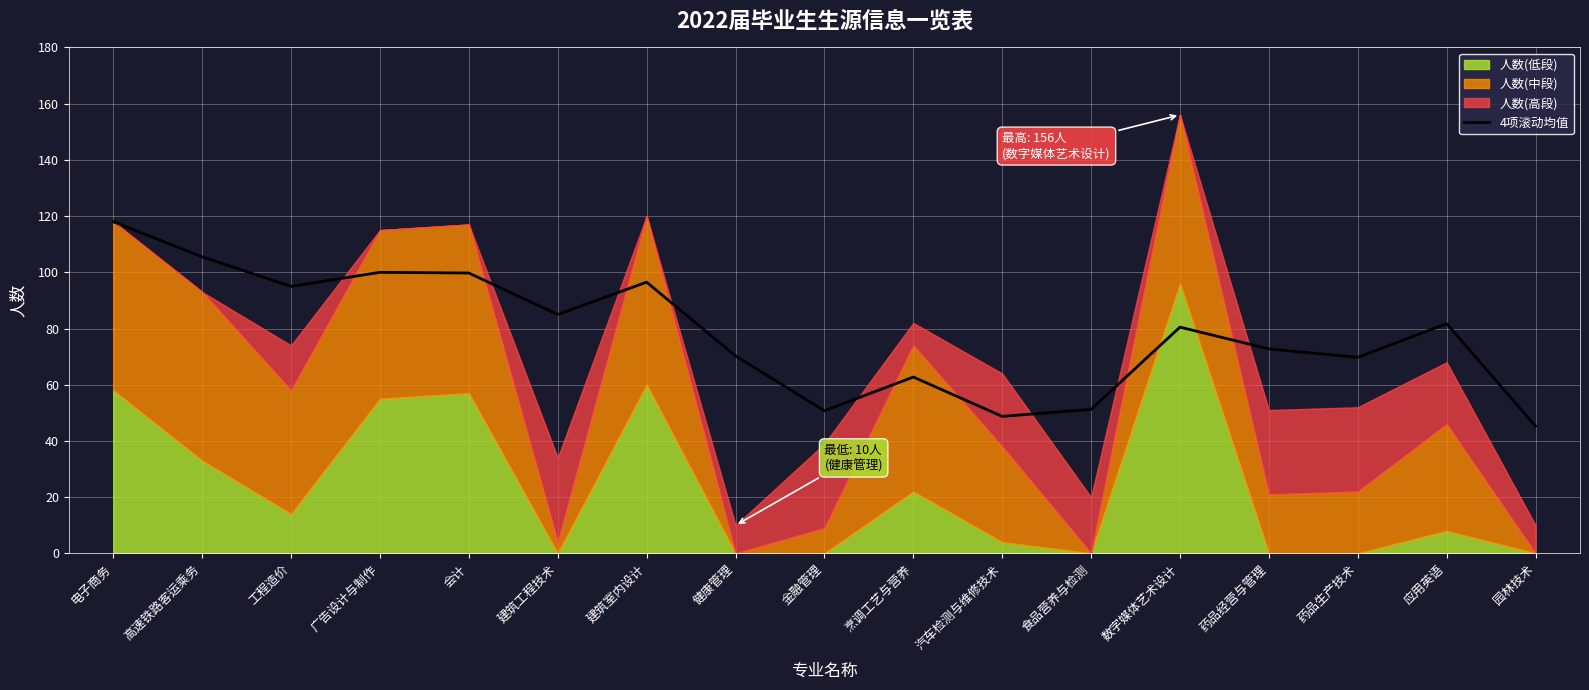

Where is the first local minimum?

工程造价